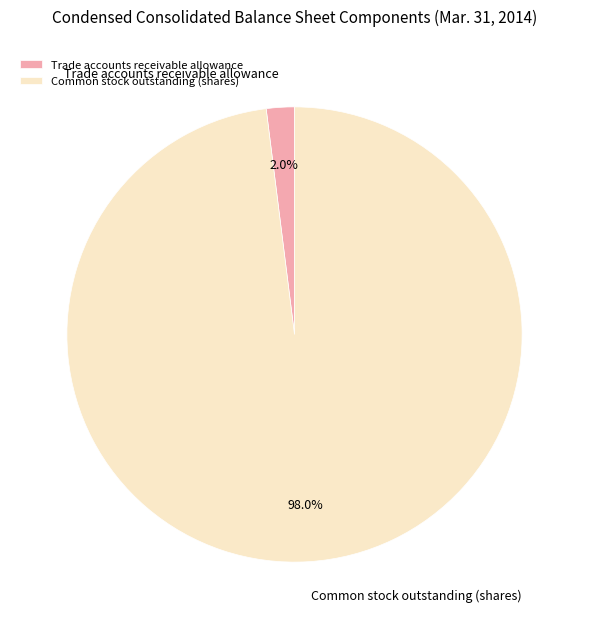

Between Common stock outstanding (shares) and Trade accounts receivable allowance, which is larger?

Common stock outstanding (shares)